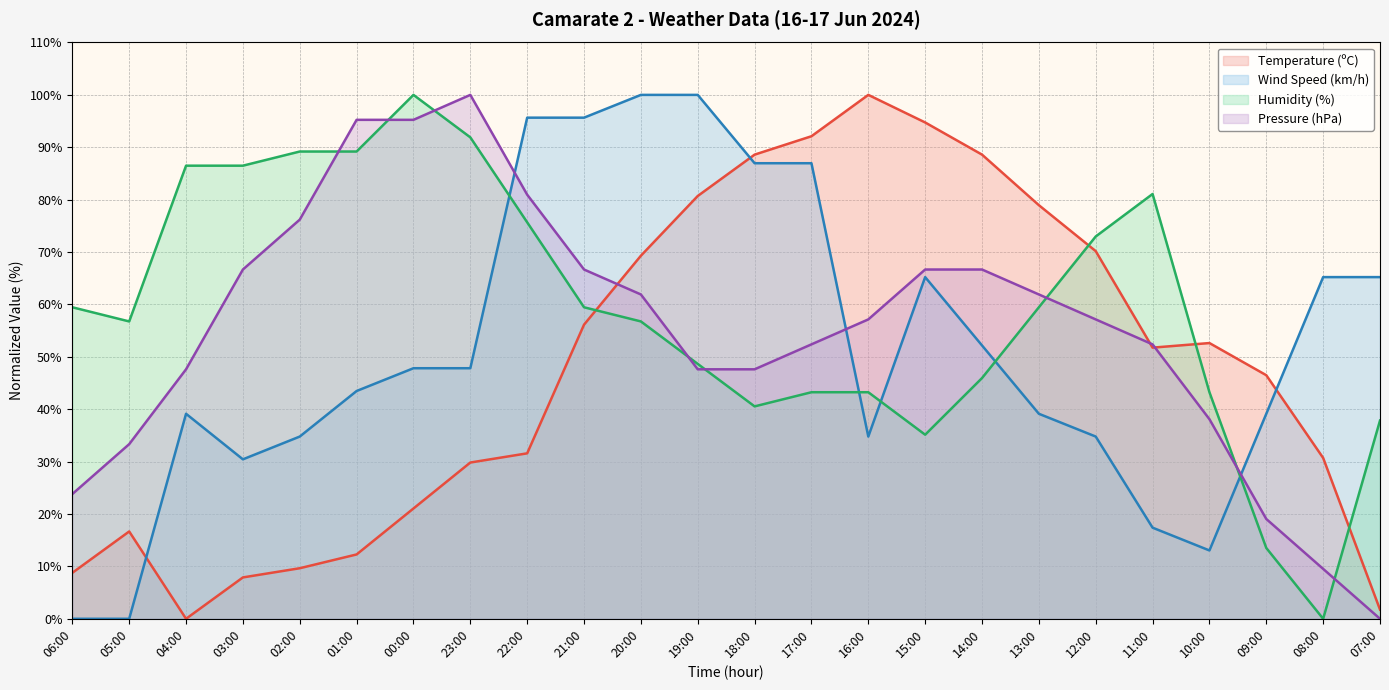

At which category does the chart reach its peak across all series?

16:00